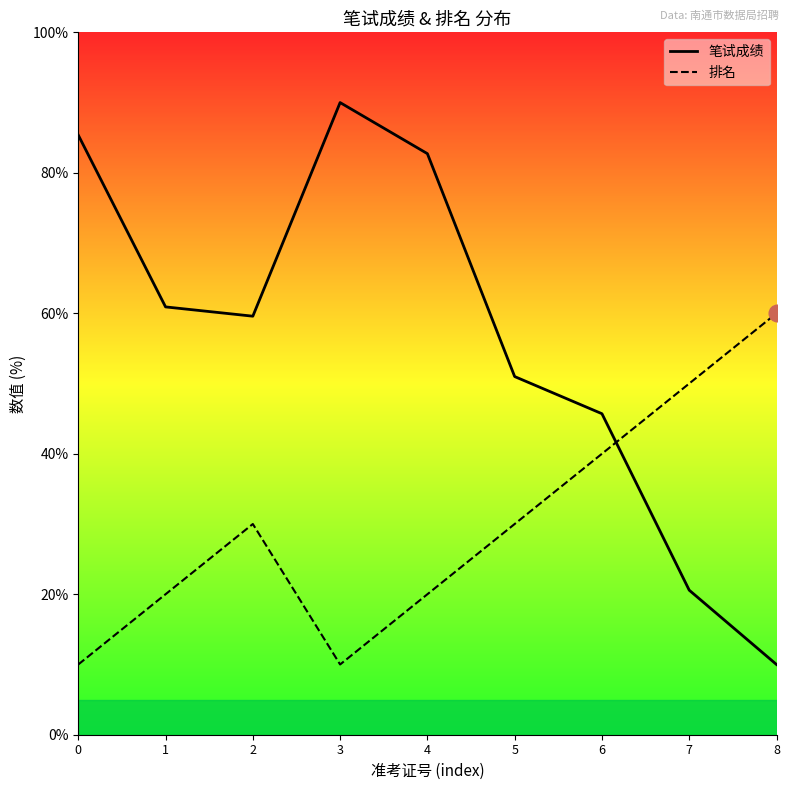

True or false: 排名 and 笔试成绩 cross at least once.

True